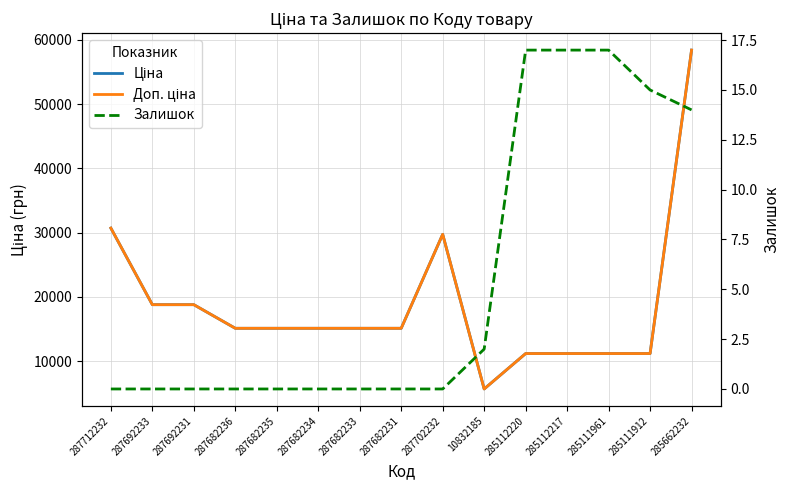

Count the number of data series in this chart.

3